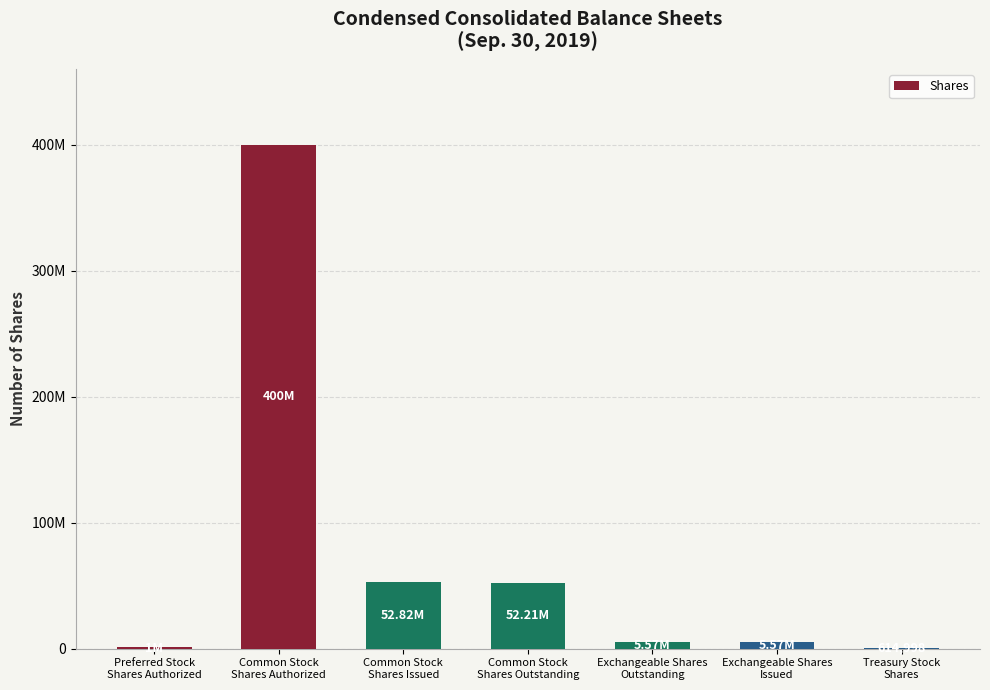

What is the smallest value displayed?

614998